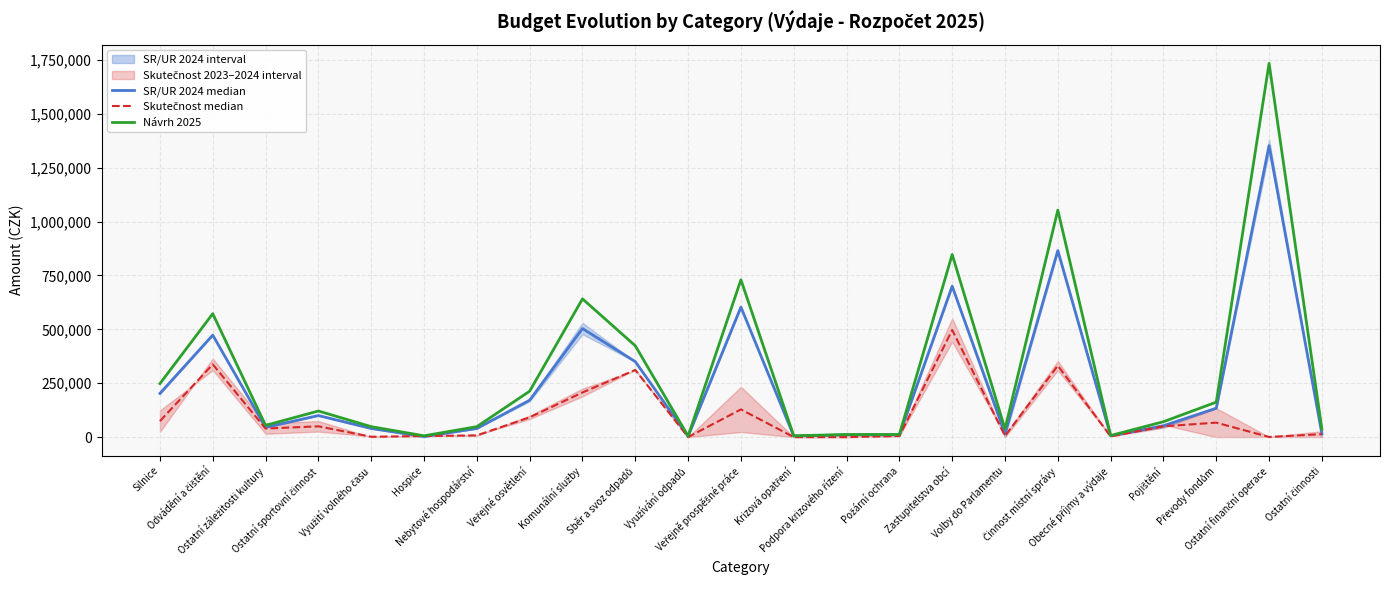

What is the total value across all series at Veřejně prospěšné práce?

1460967.5